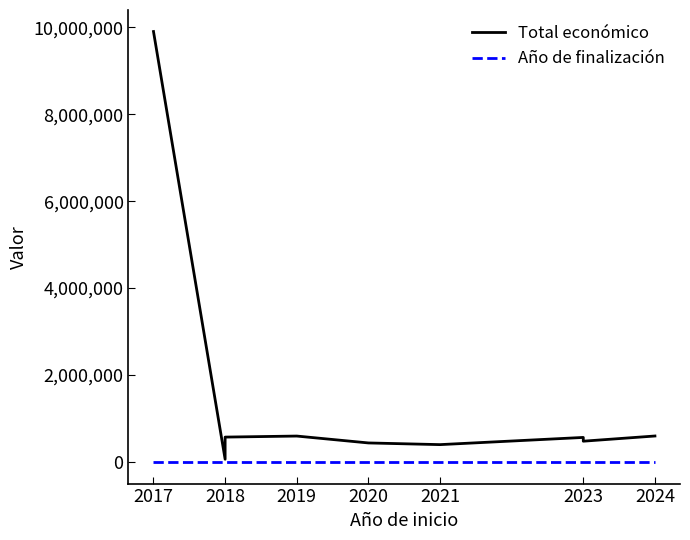

How many series are shown in this chart?

2